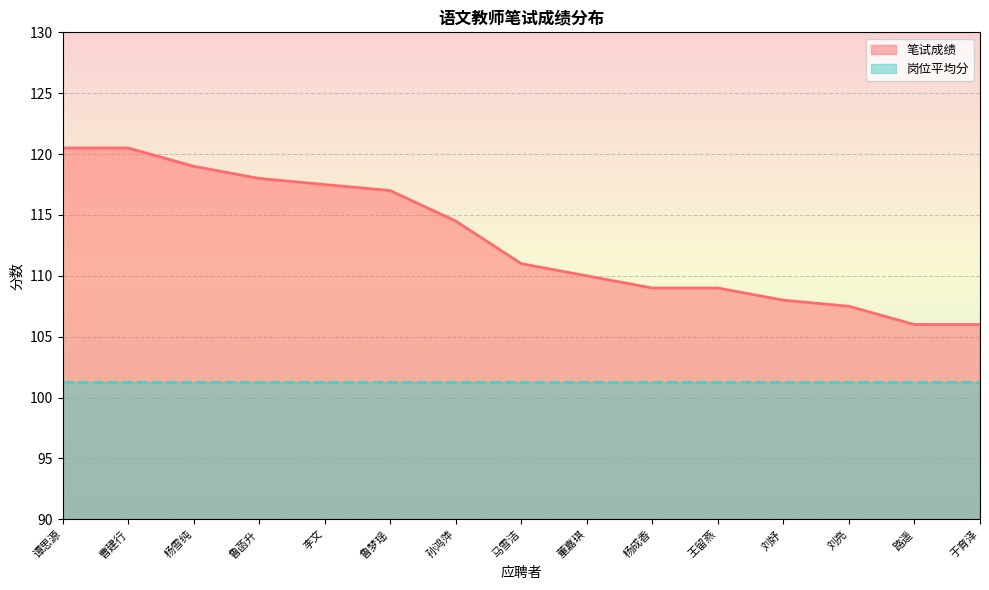

What is the ratio of the value at 董嘉琪 to the value at 刘妤?

1.0